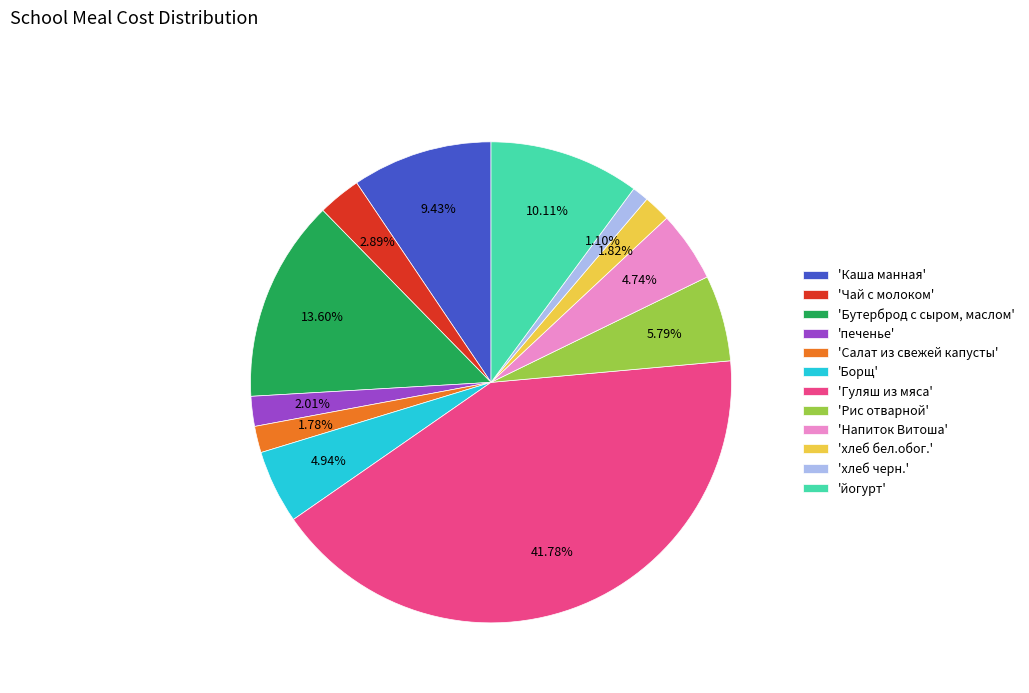

Is there any slice that represents more than half of the pie?

No